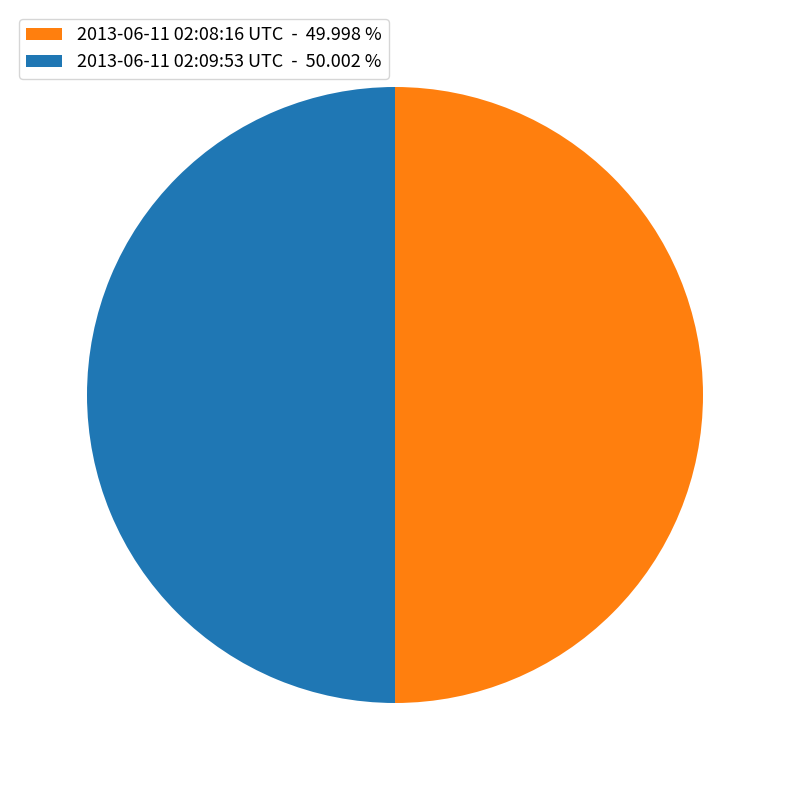

What is the ratio of the value at 2013-06-11 02:09:53 UTC - 50.002 % to the value at 2013-06-11 02:08:16 UTC - 49.998 %?

1.0